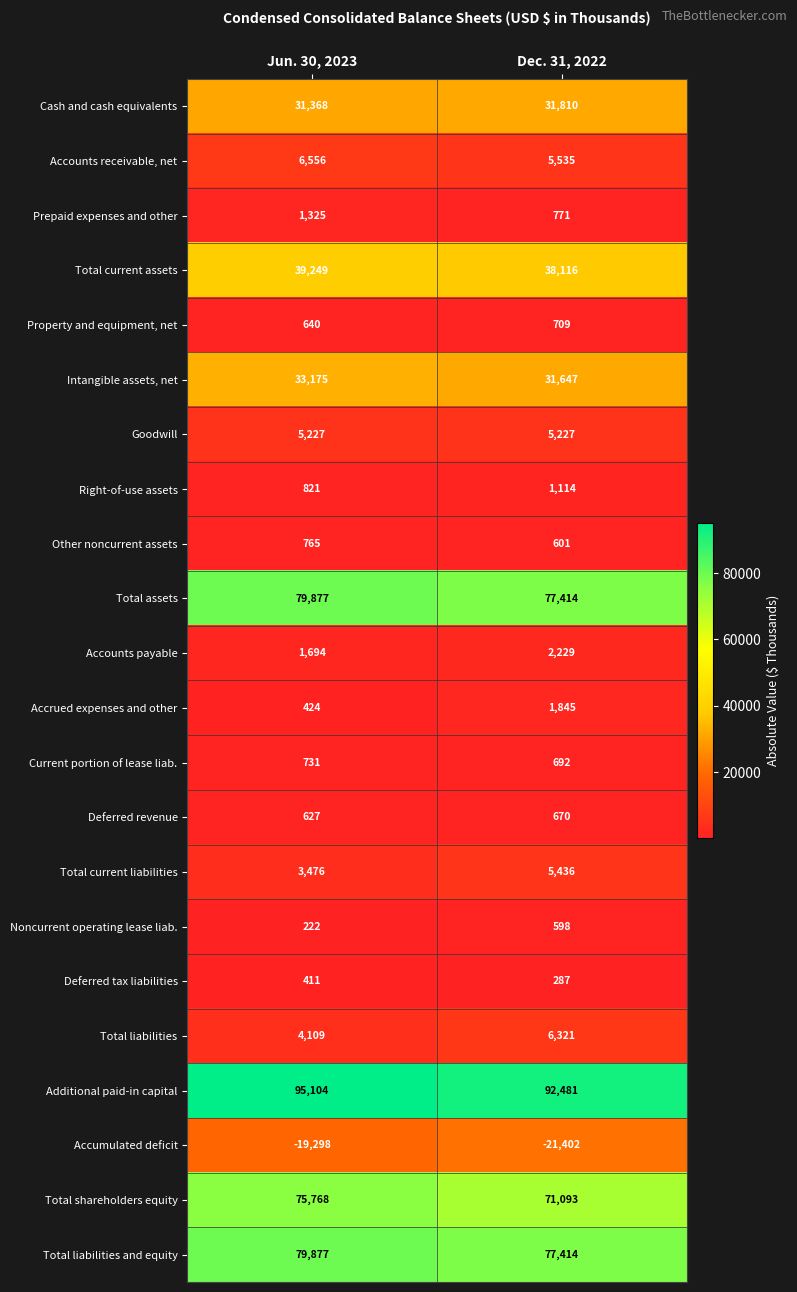

Which label corresponds to the largest value in the chart?

Jun. 30, 2023